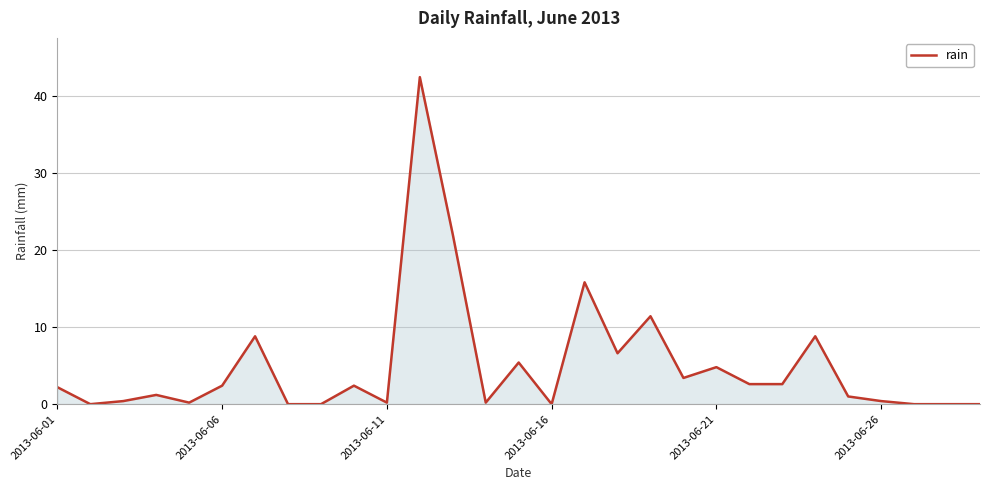

What is the greatest value displayed?

42.4